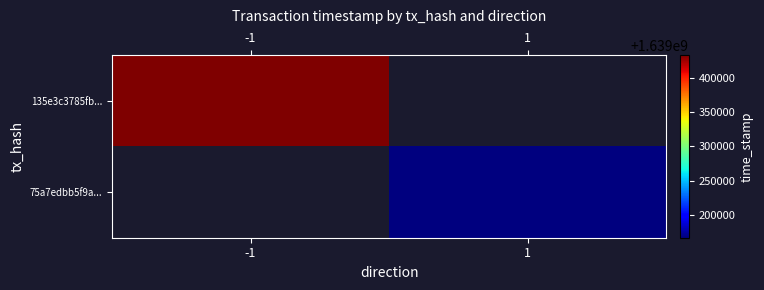

Is it true that 75a7edbb5f9a... equals 1639166607.0 at 1?

True